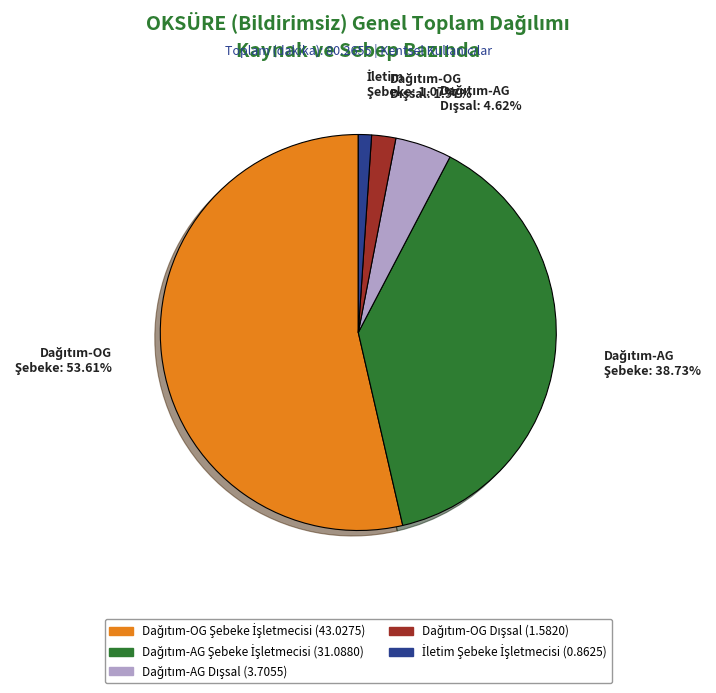

Does any single category account for the majority?

Yes